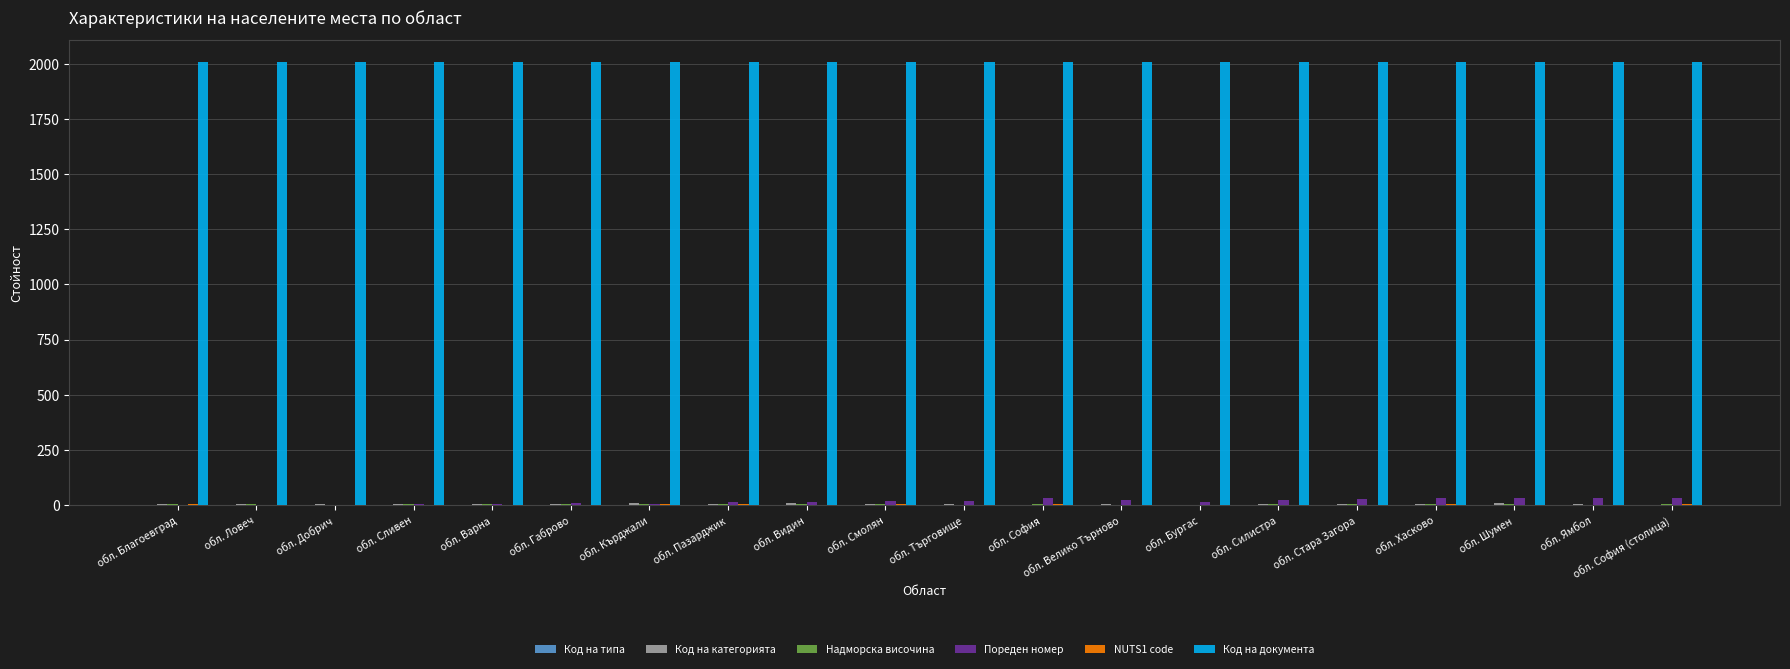

Which series has the largest total across all categories?

Код на документа